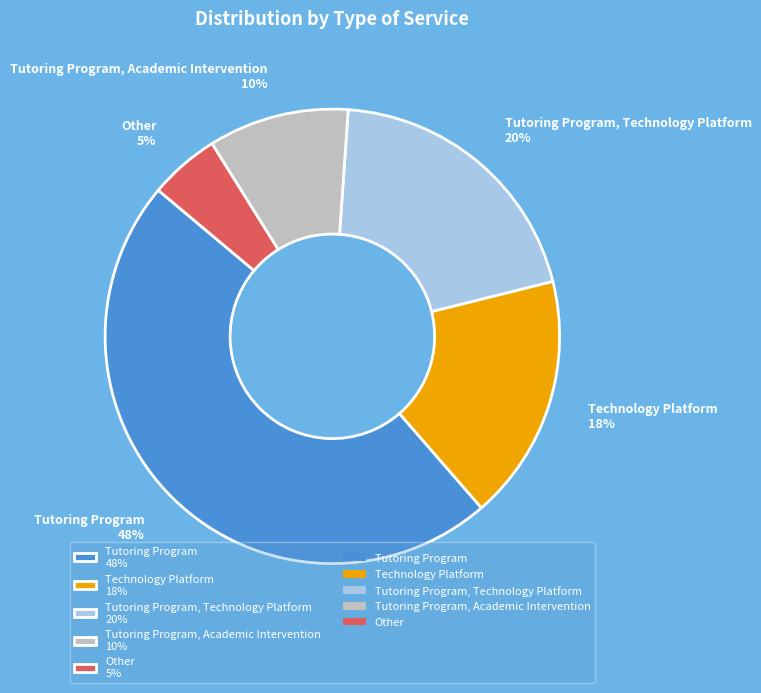

To the nearest percent, what is the average slice percentage?

20%